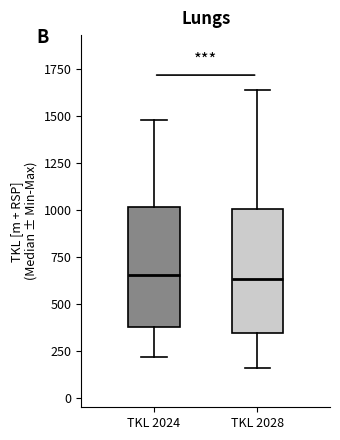

Reading left to right, read every box against the y-axis: the position of its median line, the range the box covers, and the ends of its whiskers. The values are not printed on the chart, so give them approximately, as read against the axis.

TKL 2024: median 650, box 400 to 1000, whiskers 200 to 1500
TKL 2028: median 650, box 350 to 1000, whiskers 150 to 1650